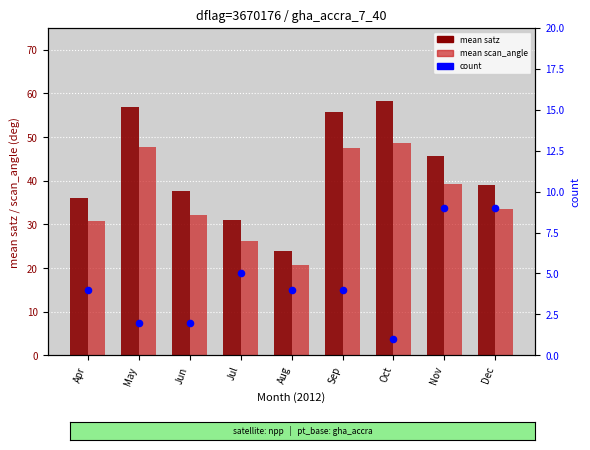

At how many categories does at least one series exceed 54?

3